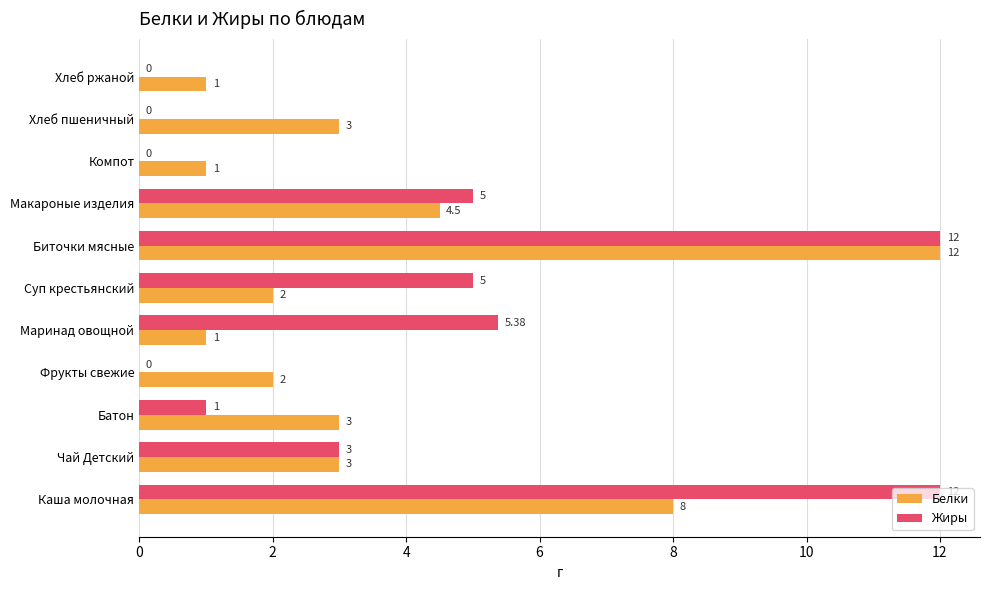

Between Чай Детский and Компот, which series saw the biggest shift?

Жиры